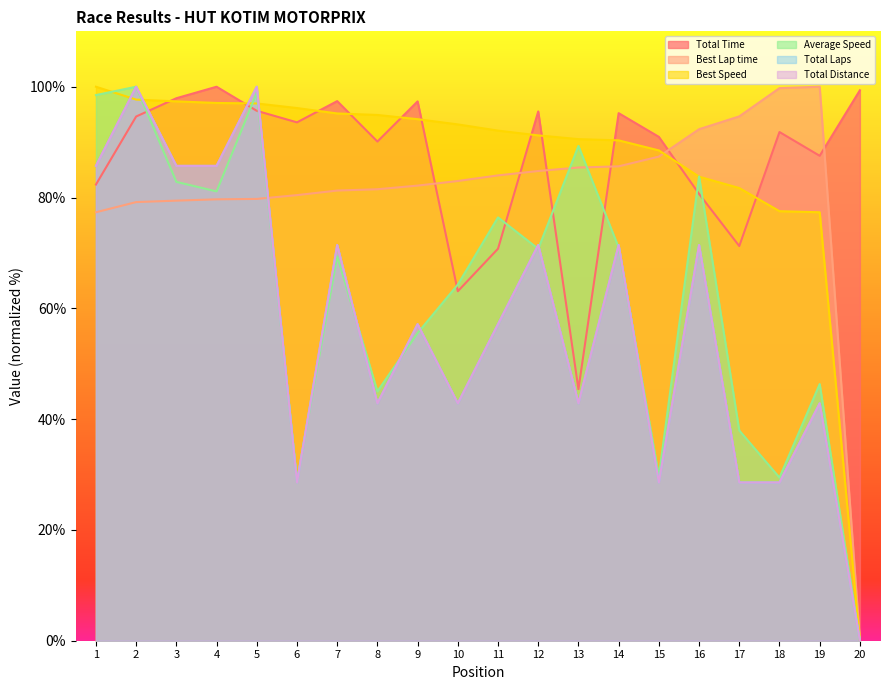

What is the sum of all Total Distance values?

1142.9